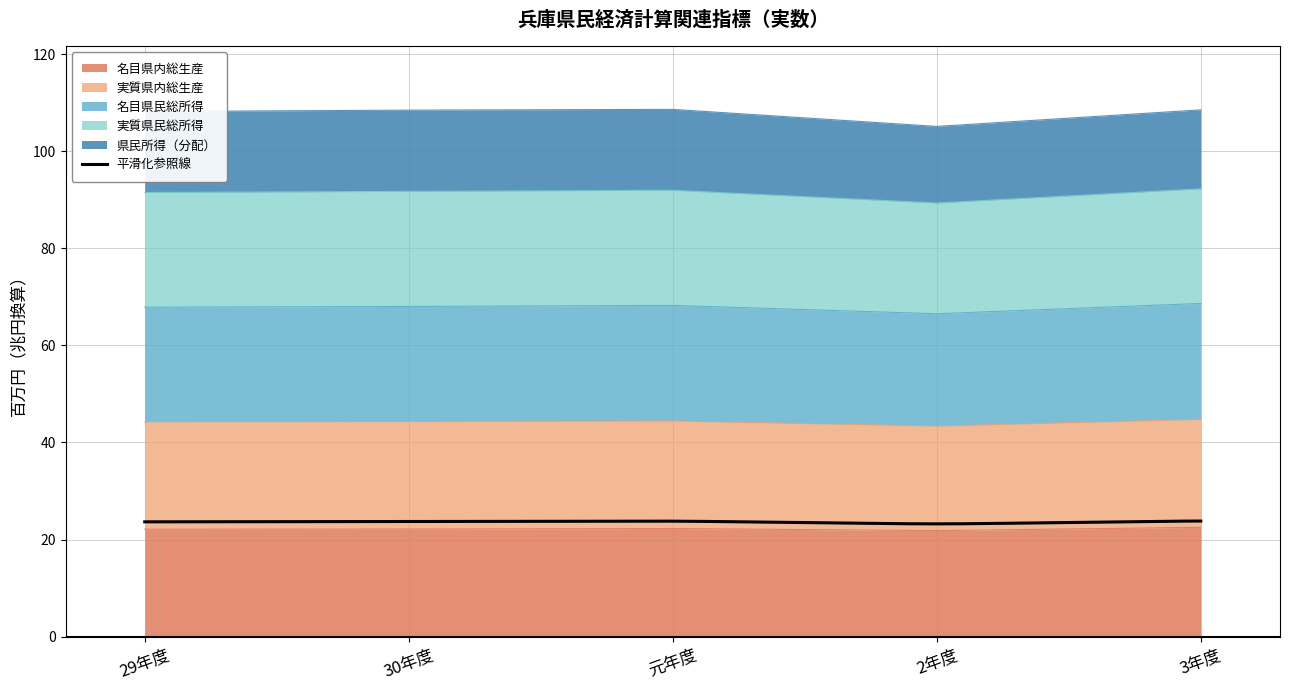

Is it true that 名目県内総生産 equals 22.2 at 30年度?

True